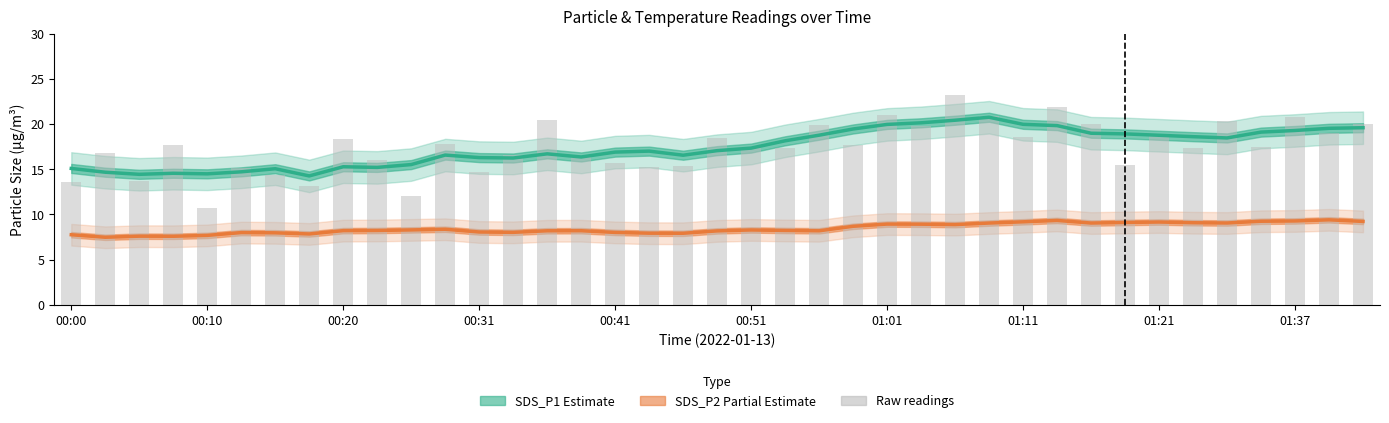

What is the label of the 39th bar from the right?

00:00